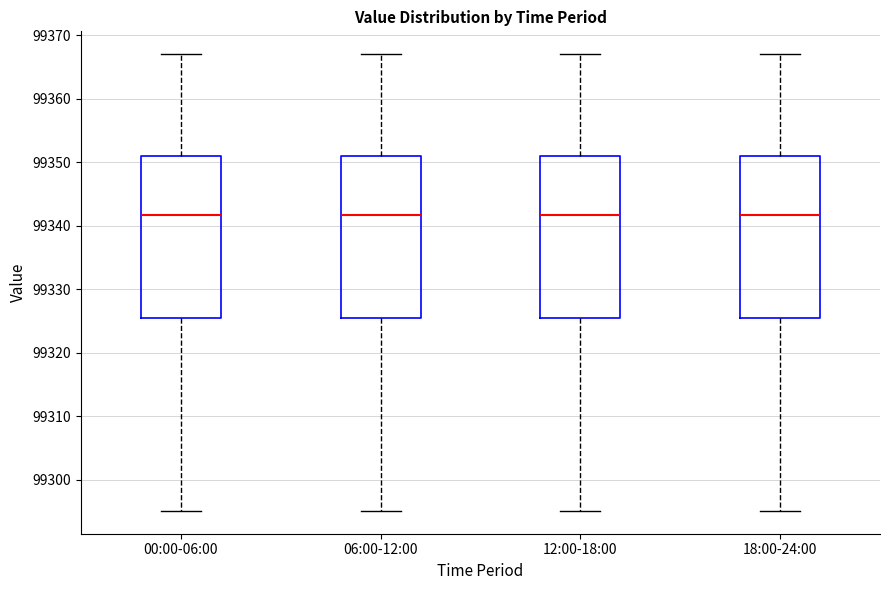

Reading left to right, read every box against the y-axis: the position of its median line, the range the box covers, and the ends of its whiskers. The values are not printed on the chart, so give them approximately, as read against the axis.

00:00-06:00: median 99342, box 99325 to 99351, whiskers 99295 to 99367
06:00-12:00: median 99342, box 99325 to 99351, whiskers 99295 to 99367
12:00-18:00: median 99342, box 99325 to 99351, whiskers 99295 to 99367
18:00-24:00: median 99342, box 99325 to 99351, whiskers 99295 to 99367